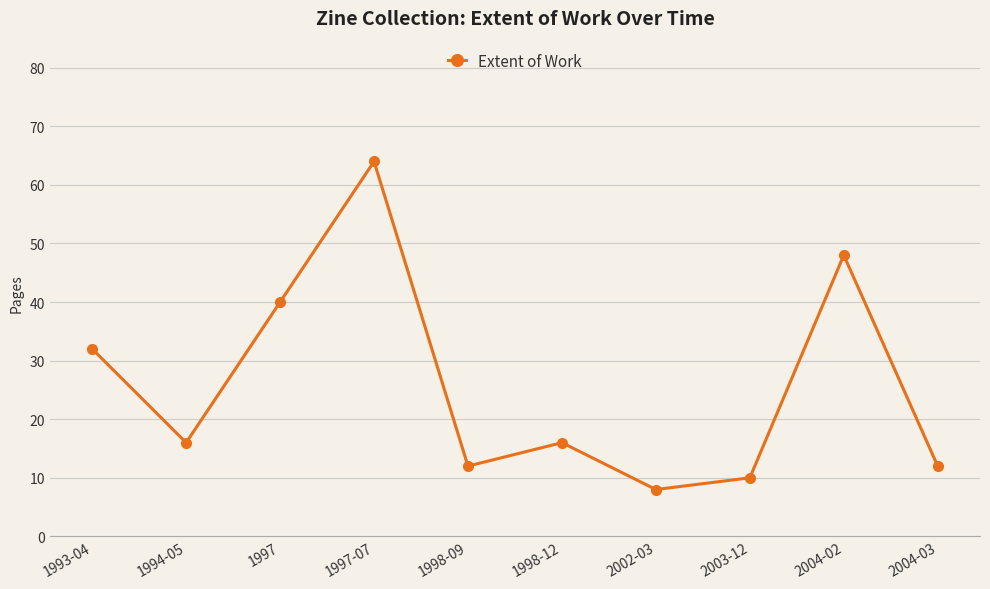

What is the label of the 7th point from the left?

2002-03